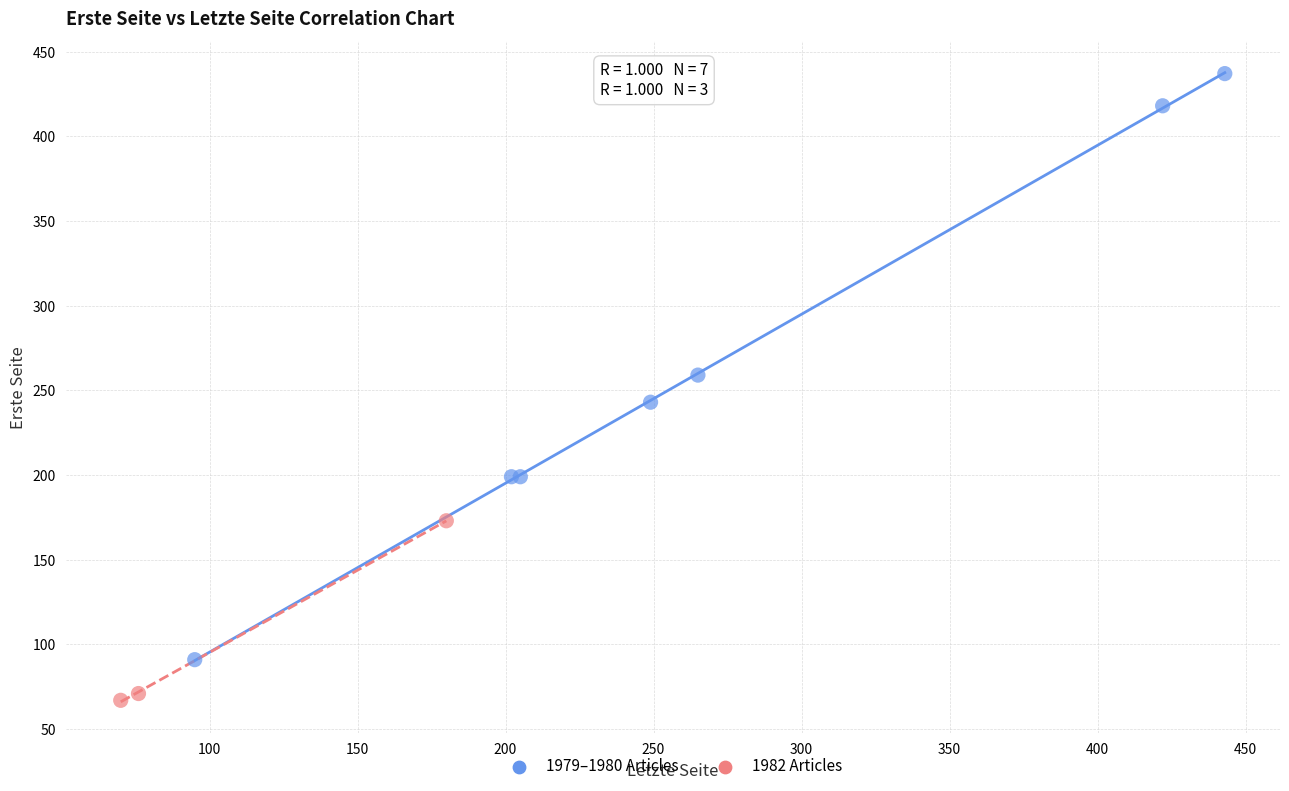

Which series reaches the maximum Y coordinate?

1979–1980 Articles